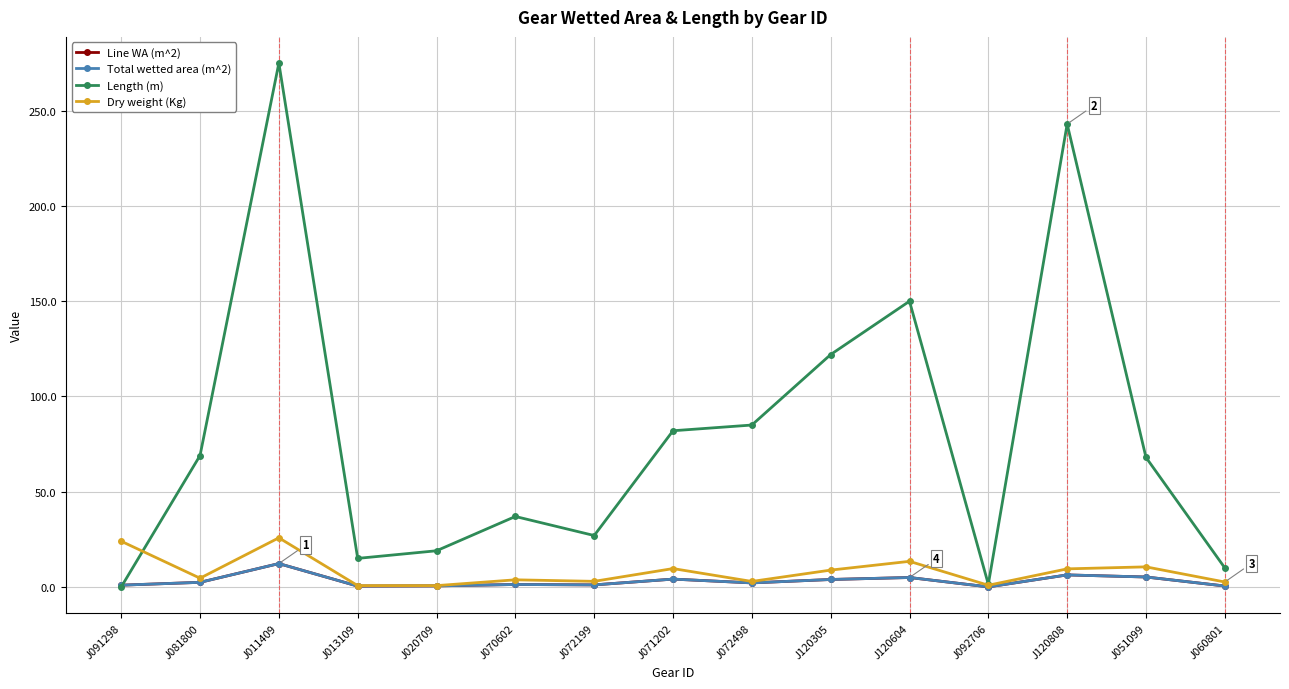

Does the chart have visible grid lines?

Yes